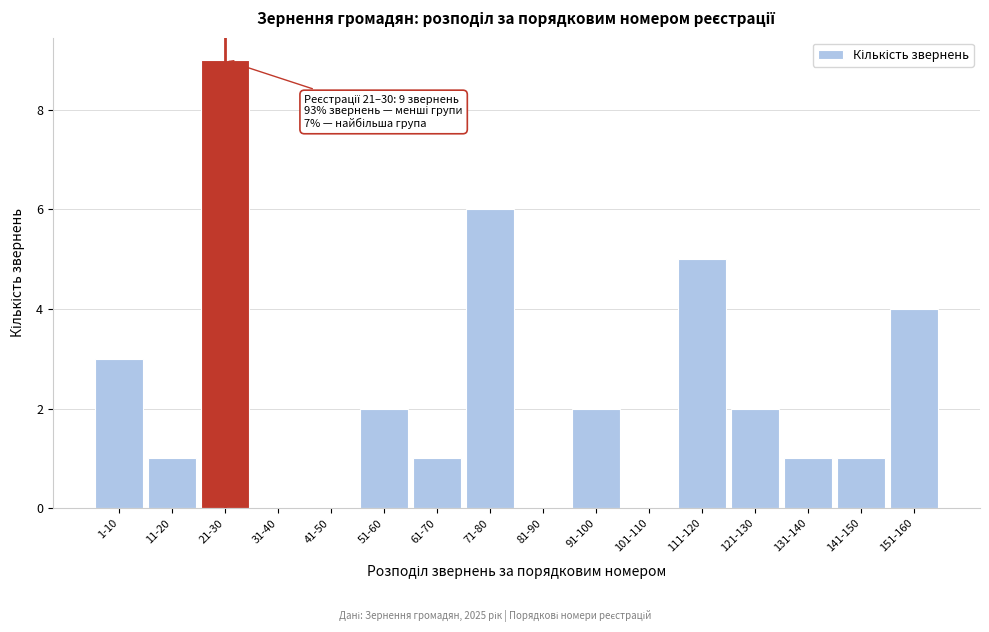

Reading right to left, list all the values displayed in this chart.

151-160=4	141-150=1	131-140=1	121-130=2	111-120=5	101-110=0	91-100=2	81-90=0	71-80=6	61-70=1	51-60=2	41-50=0	31-40=0	21-30=9	11-20=1	1-10=3